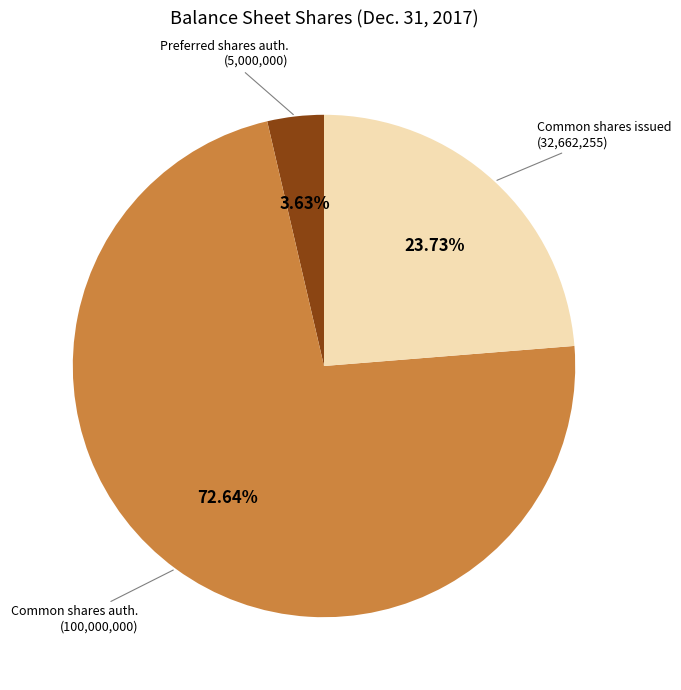

Is there a majority slice in this chart?

Yes